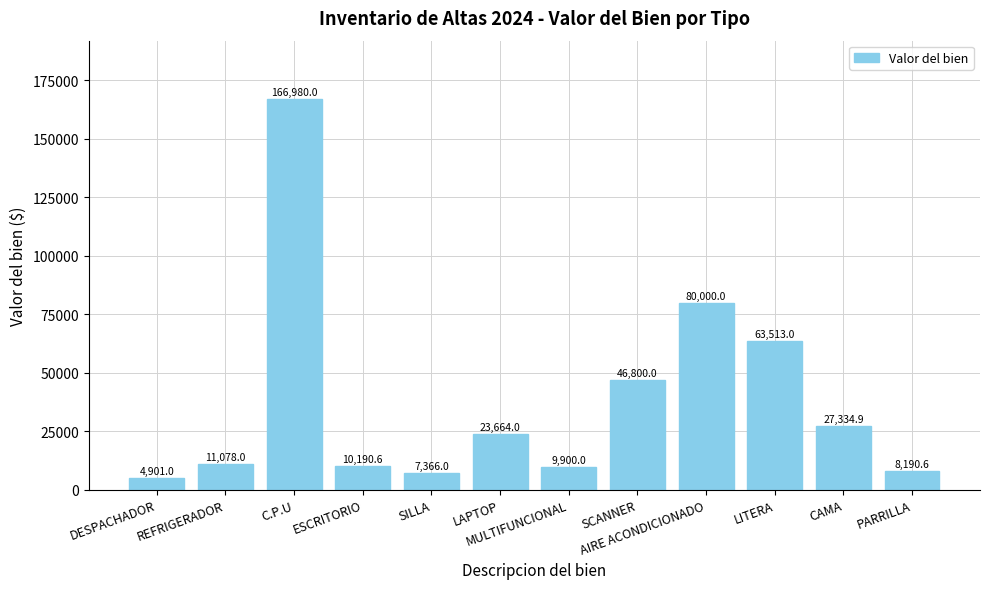

At which label does the data first exceed 23664?

C.P.U